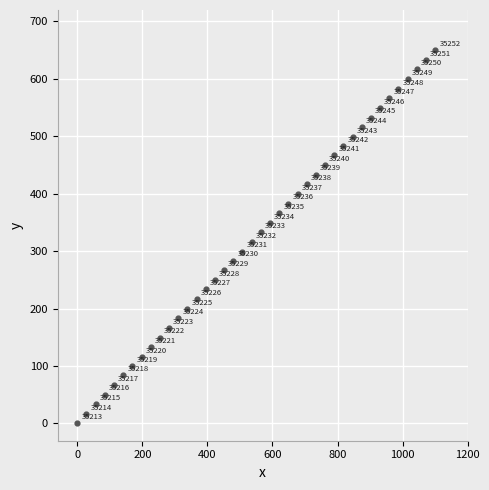

What is the range of Y values (max minus min)?

650.0